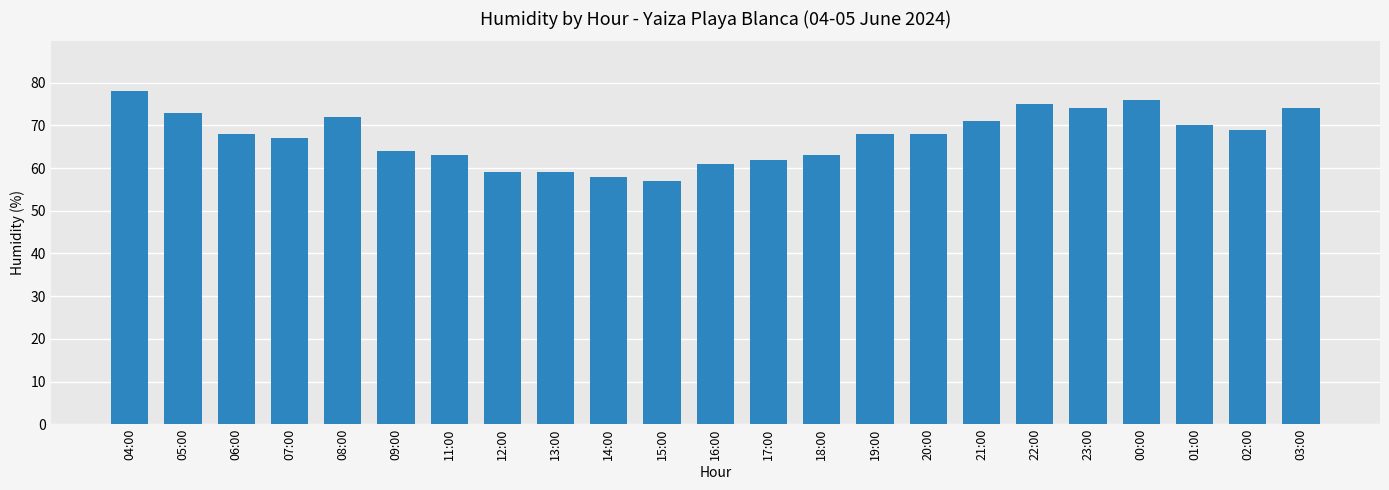

What is the difference between the values at 13:00 and 07:00?

8